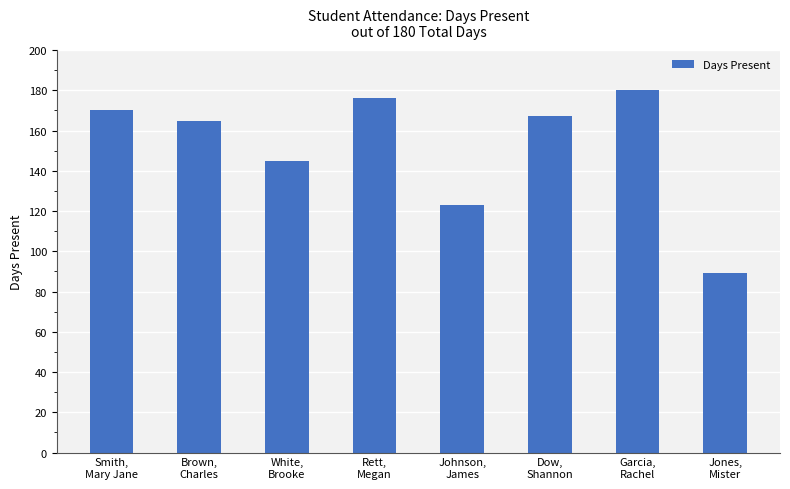

How many data points does each series have?

8